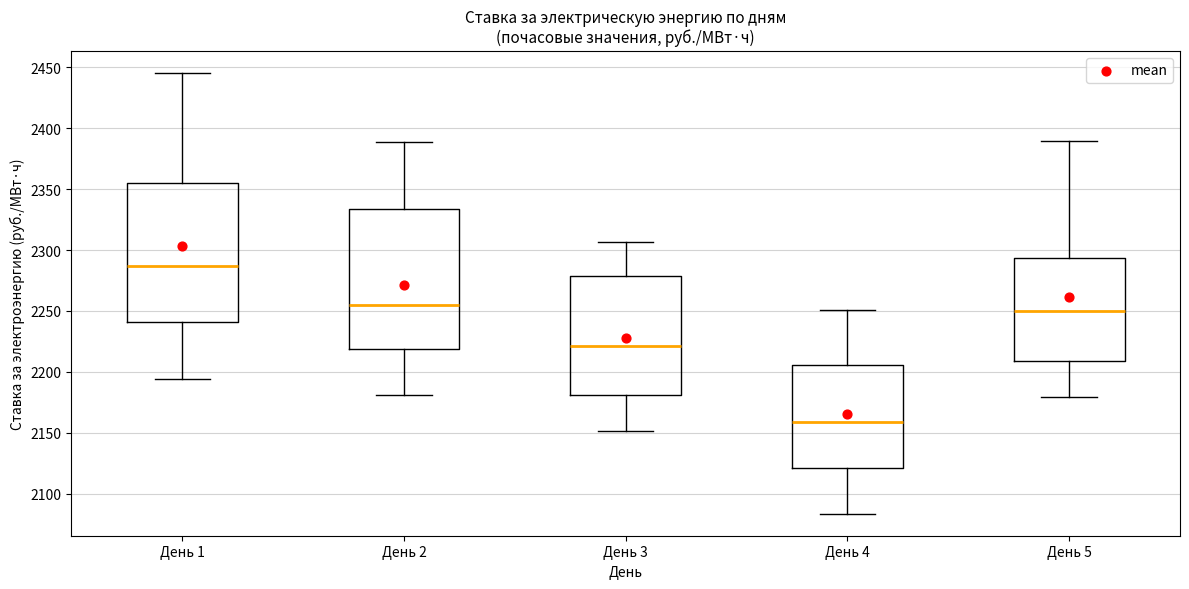

Where is the upper edge of the box for День 1 on the y-axis? The values are not printed on the chart, so give them approximately, as read against the axis.

2355